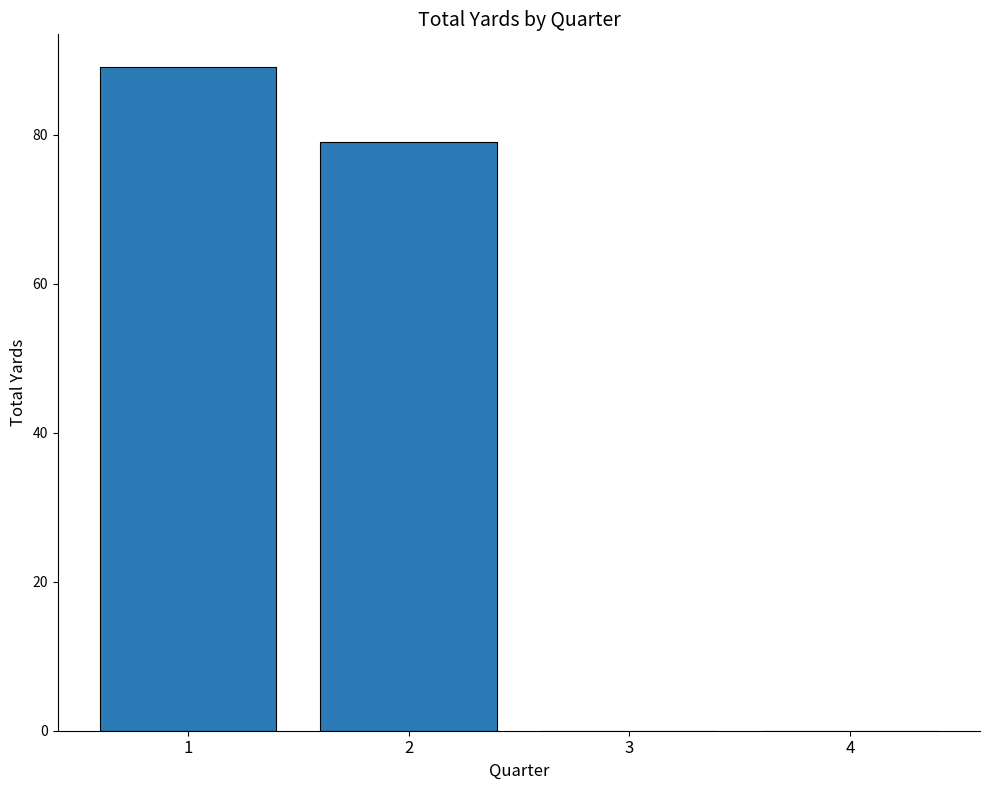

Is it true that the value at 1 is 26?

False